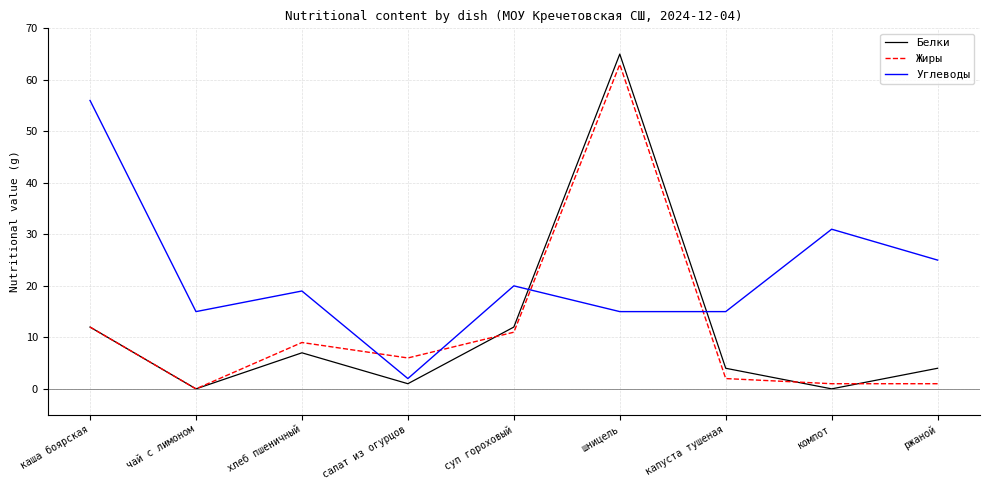

What are all the series names shown in the legend?

Белки, Жиры, Углеводы